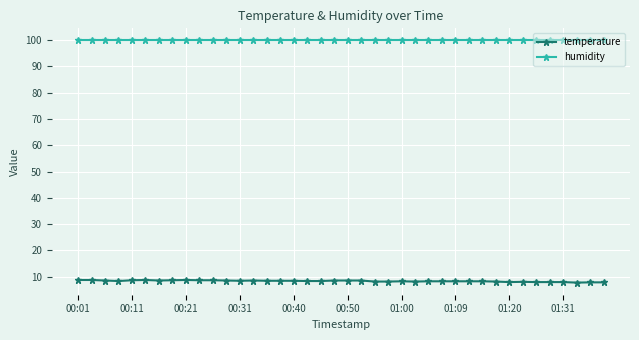

How many lines are shown in the chart?

2